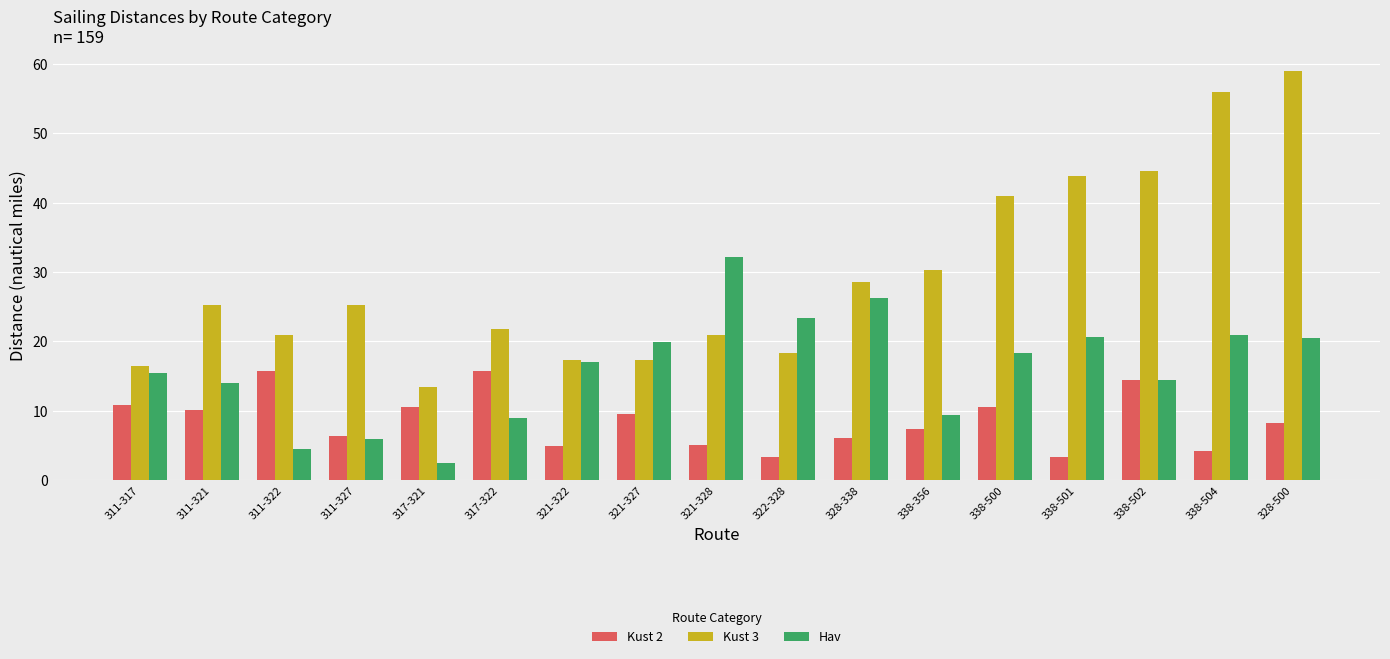

Are the bars horizontal?

No